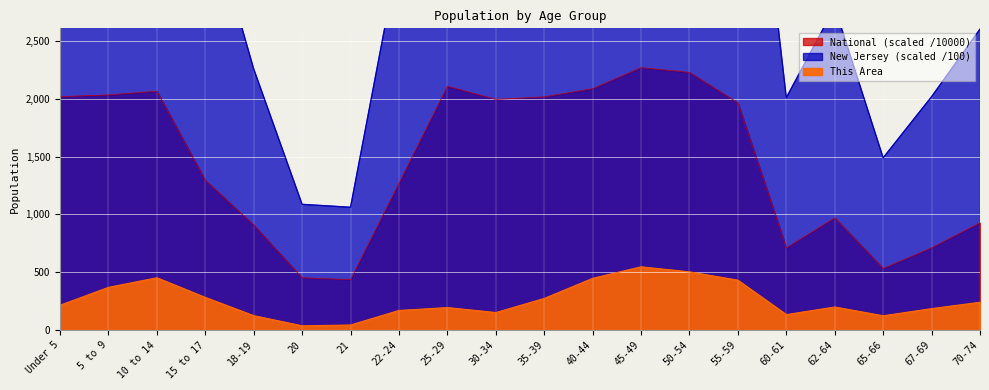

List the labels in order of New Jersey value, smallest first.

21, 20, 65-66, 60-61, 67-69, 18-19, 70-74, 62-64, 22-24, 15 to 17, Under 5, 25-29, 30-34, 5 to 9, 55-59, 10 to 14, 35-39, 40-44, 50-54, 45-49